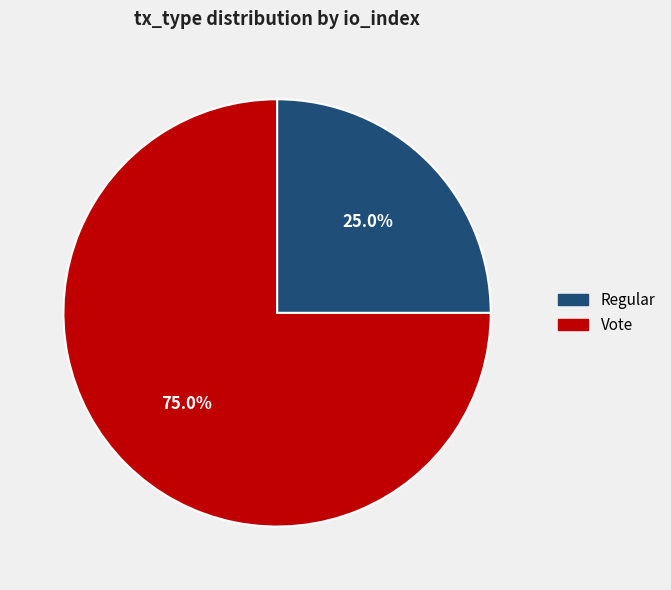

True or false: Vote accounts for 75% of the total.

True